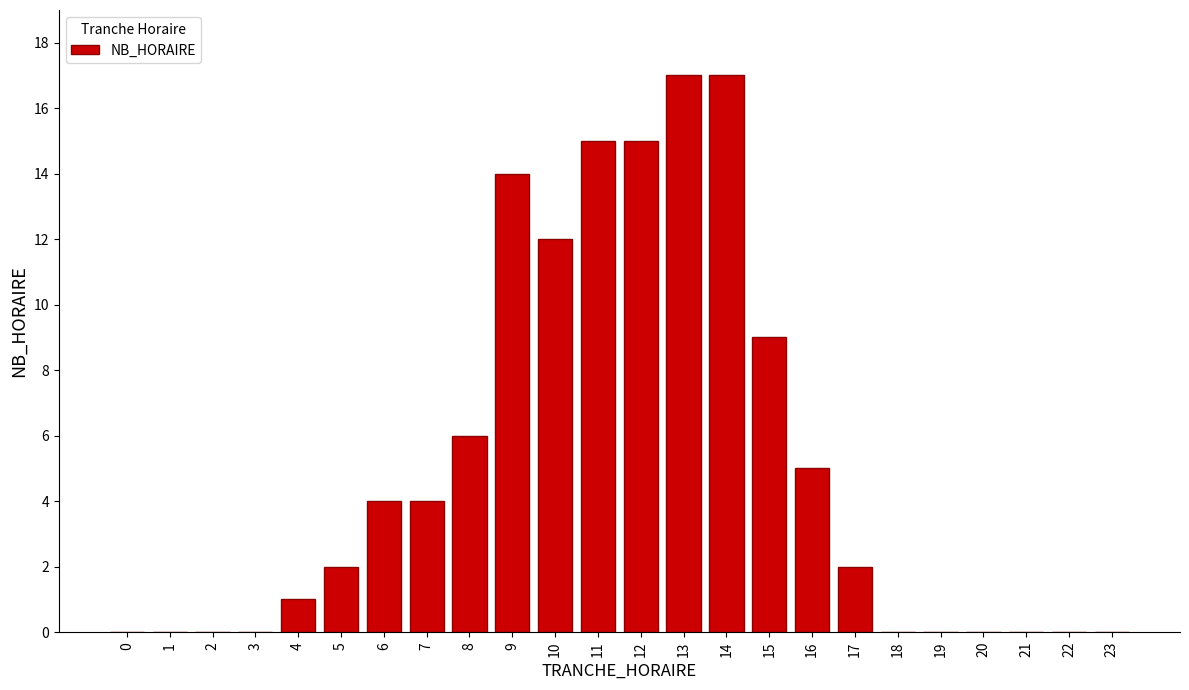

Reading right to left, extract all data points from this chart.

23=0	22=0	21=0	20=0	19=0	18=0	17=2	16=5	15=9	14=17	13=17	12=15	11=15	10=12	9=14	8=6	7=4	6=4	5=2	4=1	3=0	2=0	1=0	0=0